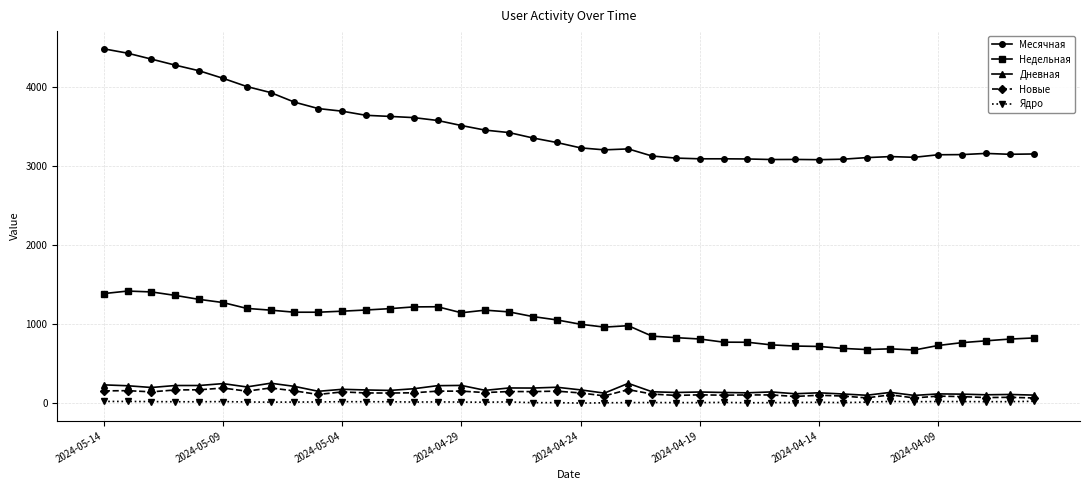

True or false: Новые and Месячная intersect in this chart.

False